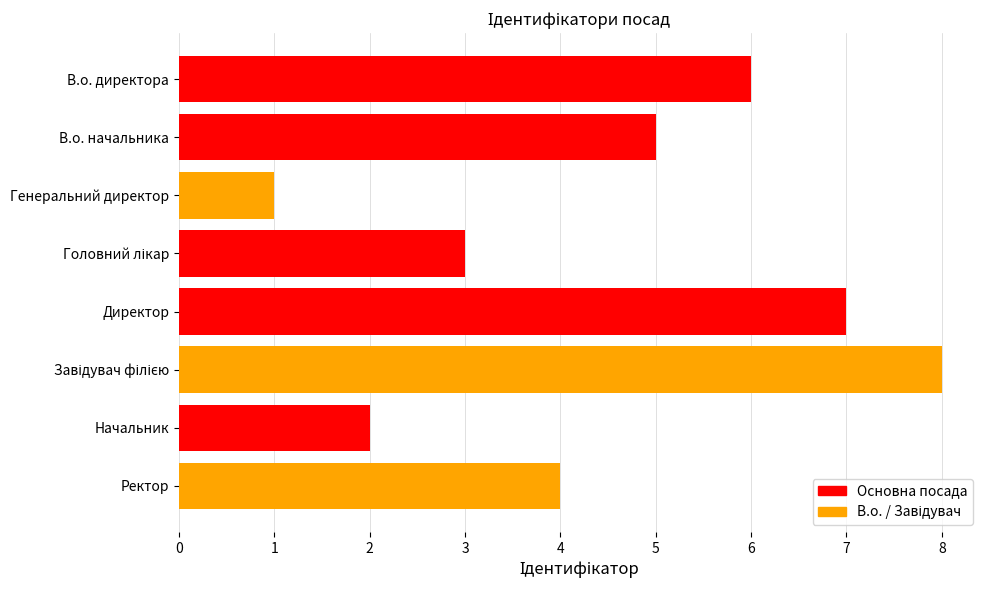

Does the chart contain any negative values?

No